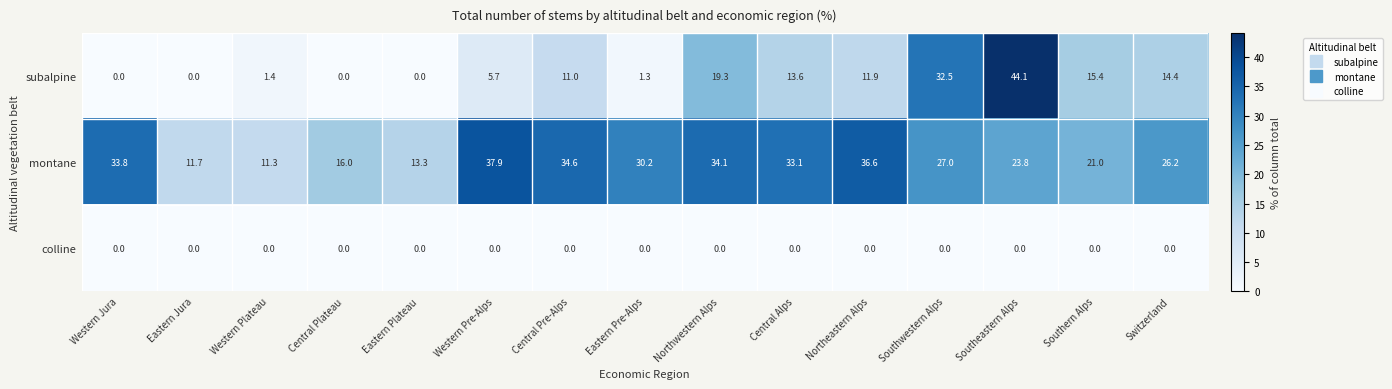

The value of subalpine at Northwestern Alps is 12.4. True or false?

False